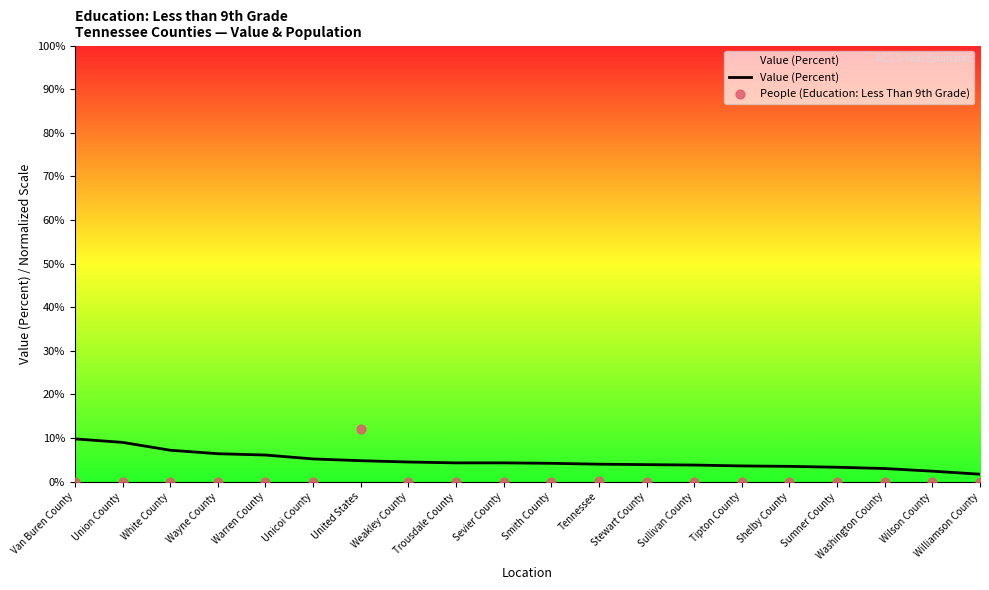

What are all the series names shown in the legend?

Value (Percent), People (Education: Less Than 9th Grade)